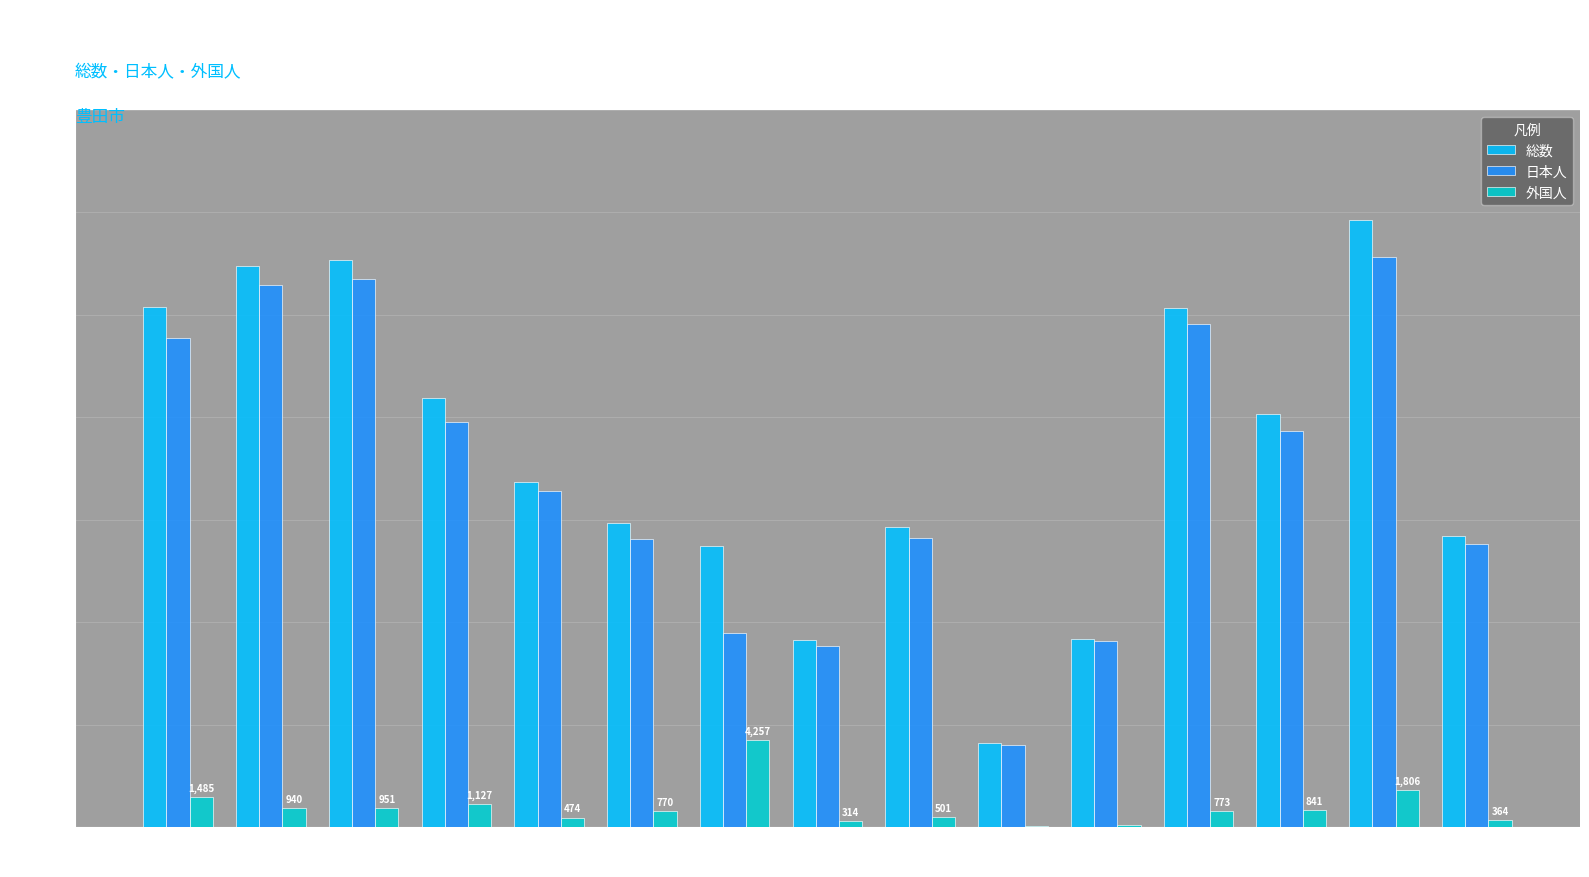

Between 猿投 and 逢妻, which series saw the biggest shift?

総数